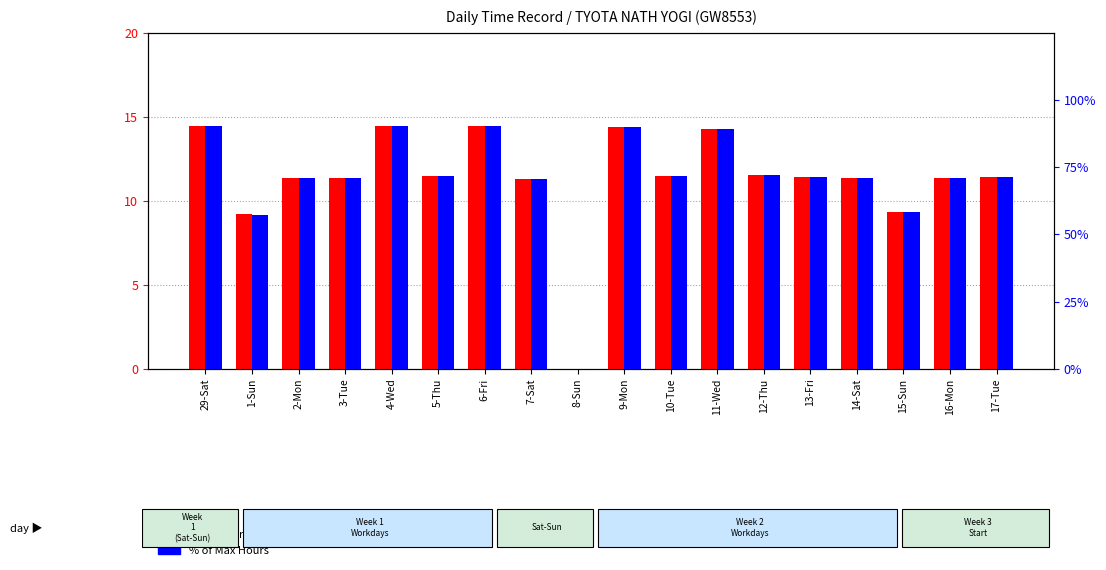

What is the maximum value shown in the chart?

90.4